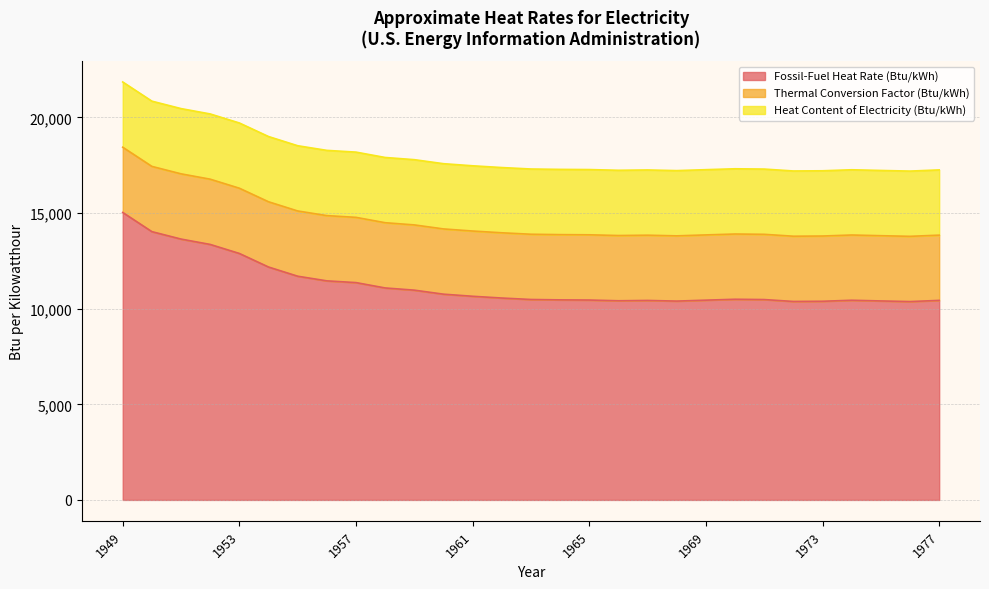

Count the number of data series in this chart.

3